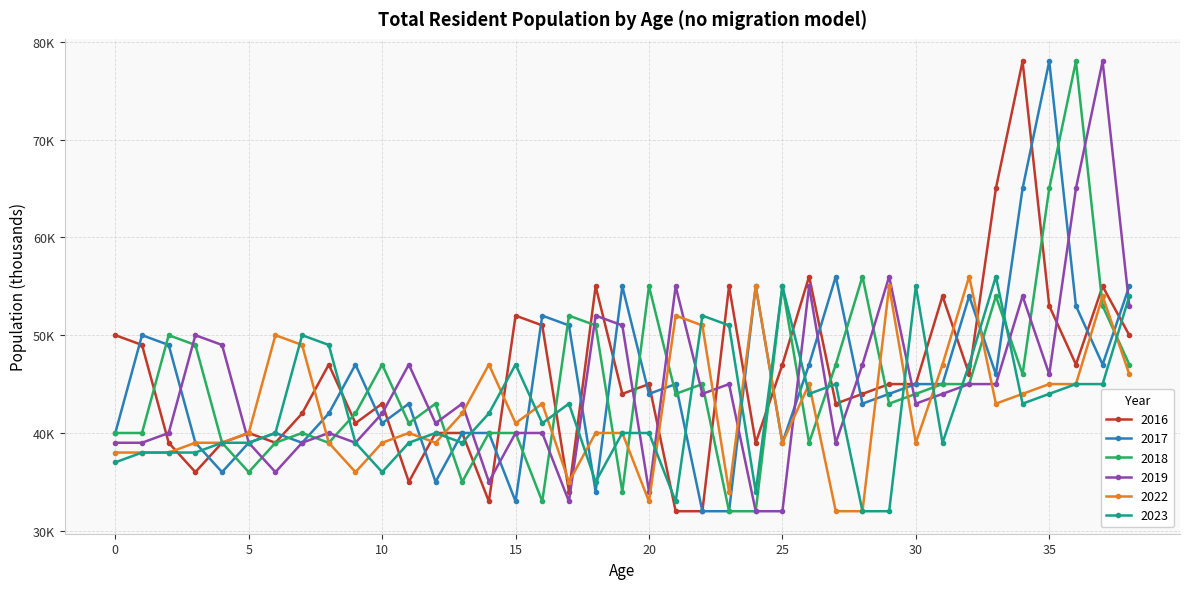

Which series ends up on top after the final intersection of 2017 and 2023?

2017